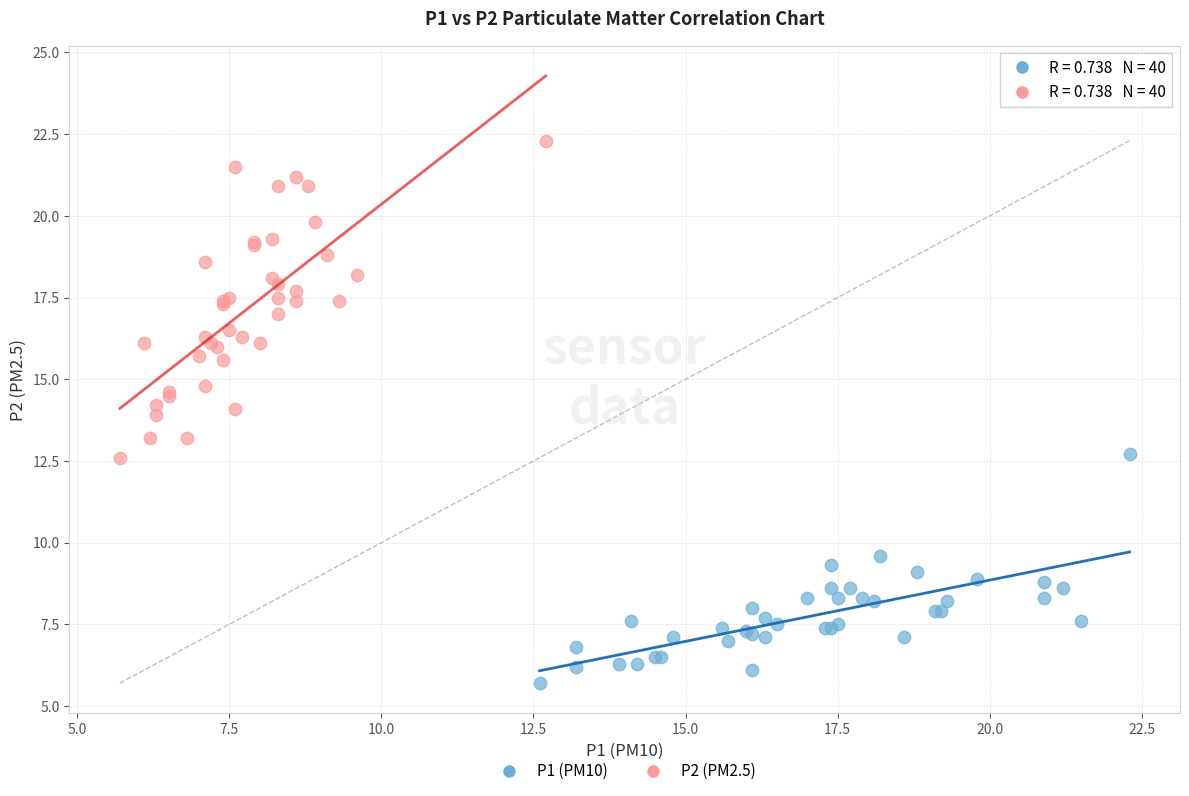

Which series contains the highest Y value?

P2 (PM2.5)